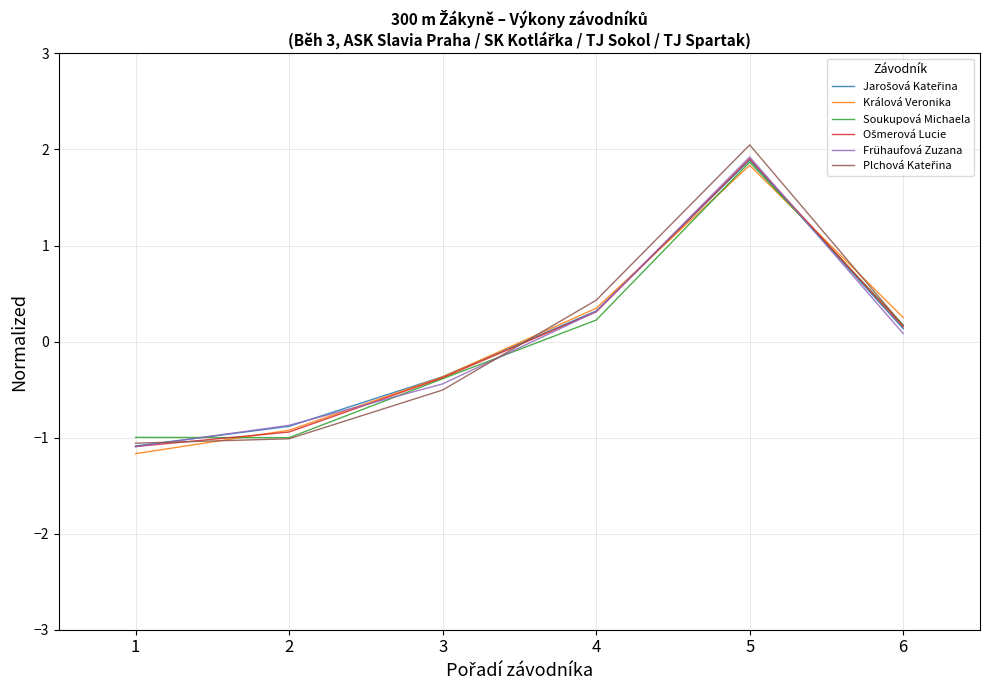

List the labels in order of Frühaufová Zuzana value, smallest first.

1, 2, 3, 6, 4, 5